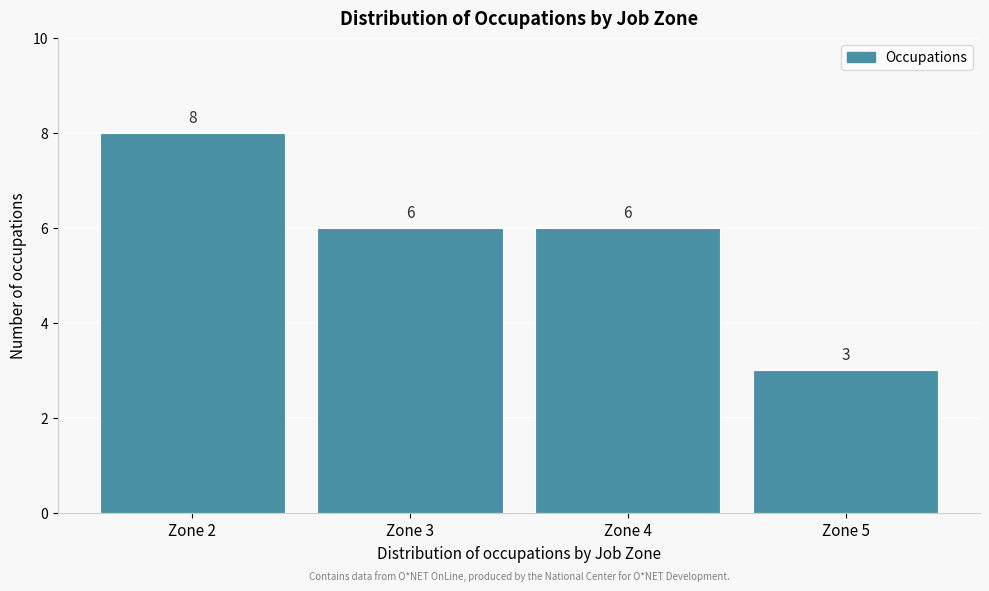

Reading left to right, list all the values displayed in this chart.

Zone 2=8	Zone 3=6	Zone 4=6	Zone 5=3